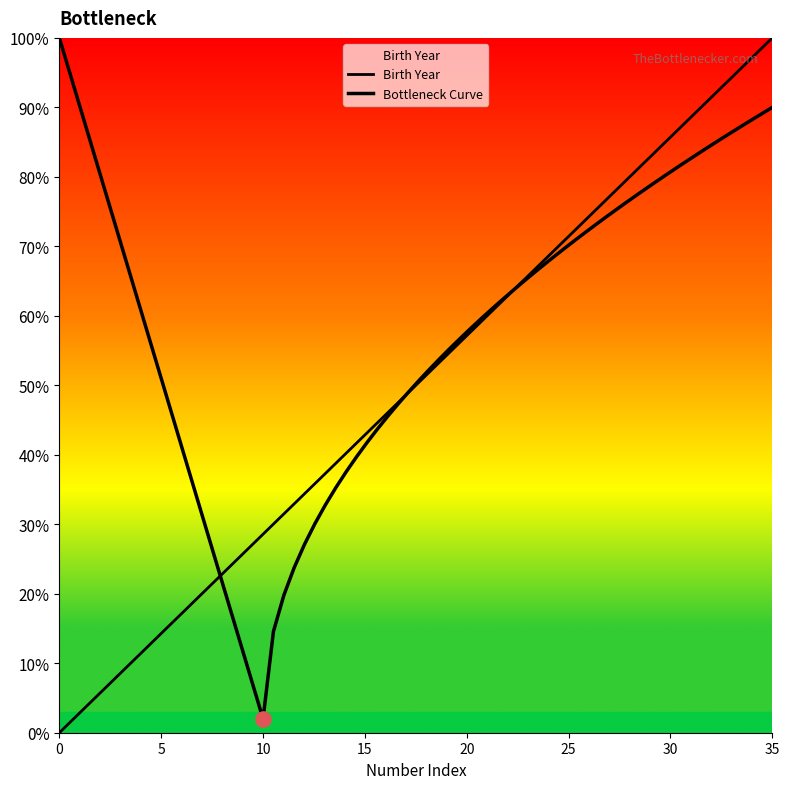

Approximately how many times larger is the value at 14 compared to 27?

0.5